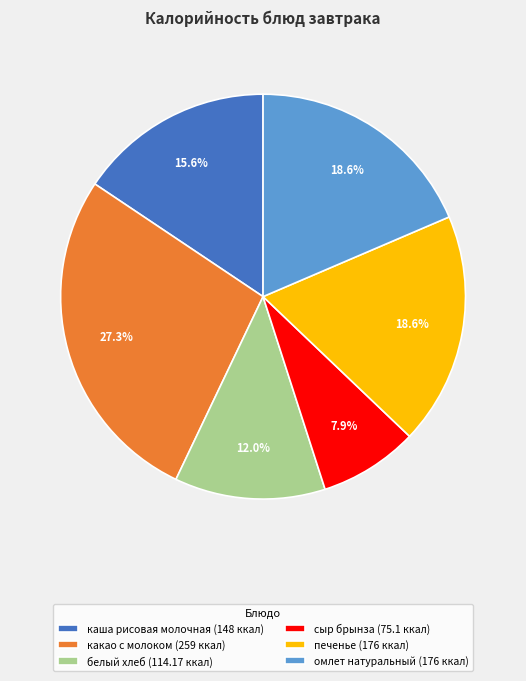

The сыр брынза slice represents 8% of the pie. True or false?

True